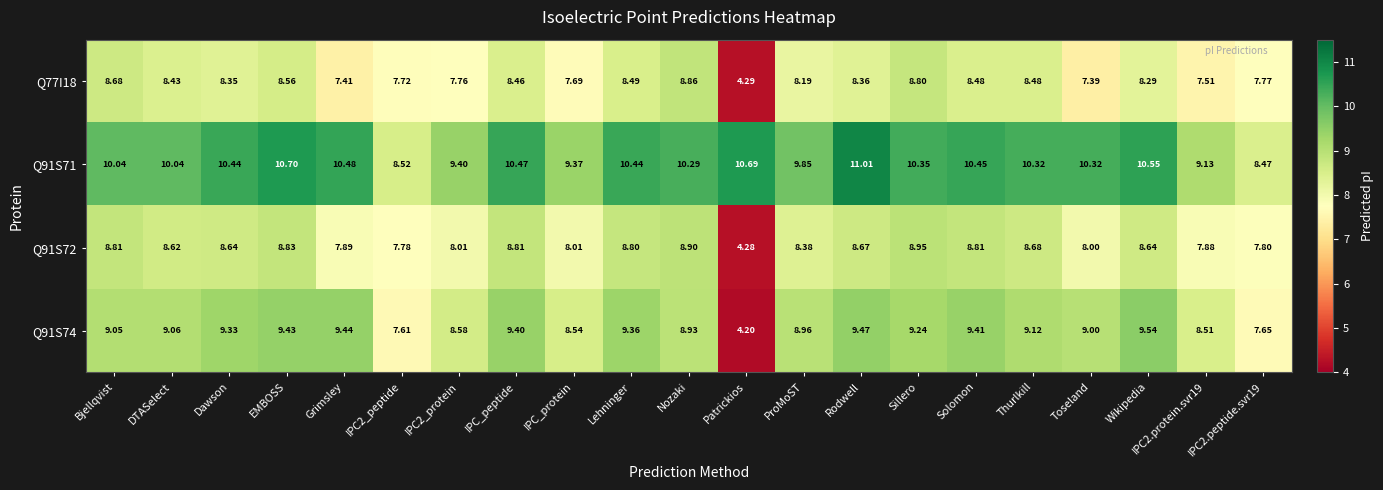

At which category is the sum across all series the highest?

EMBOSS